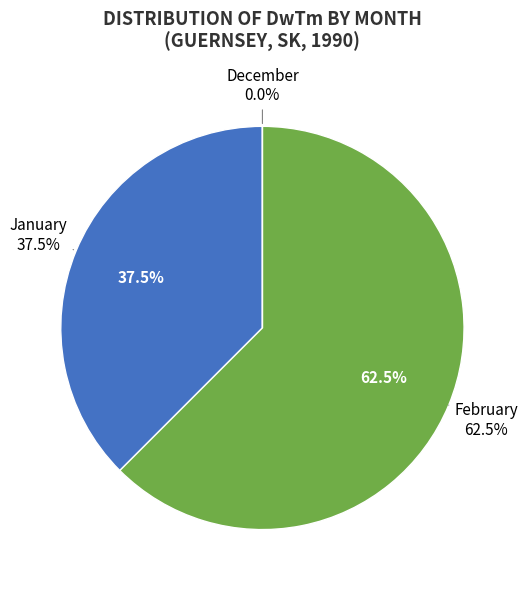

To the nearest percent, what portion does Month 1 represent?

38%